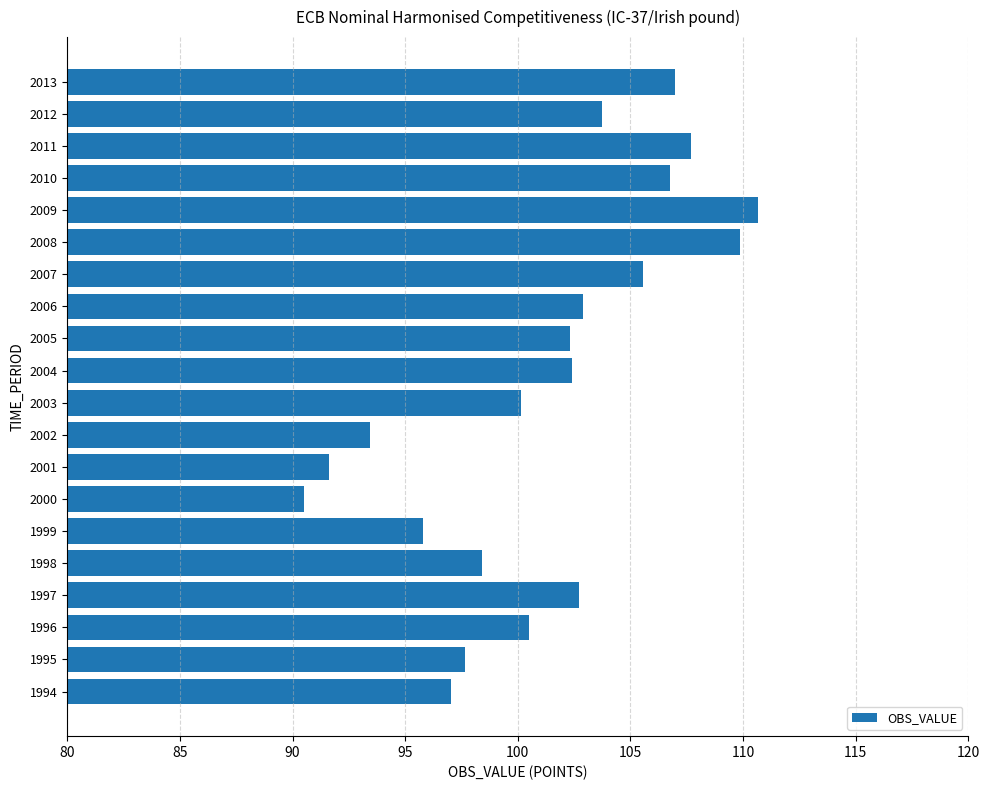

The value at 1994 is 35.5. True or false?

False